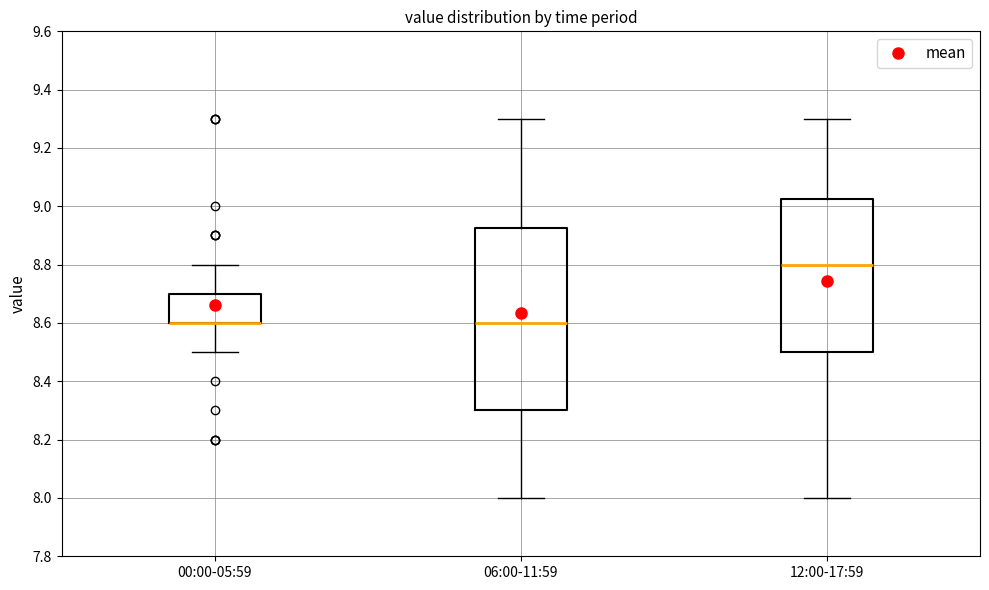

Where does the upper whisker of the box for 12:00-17:59 end on the y-axis? The values are not printed on the chart, so give them approximately, as read against the axis.

9.30